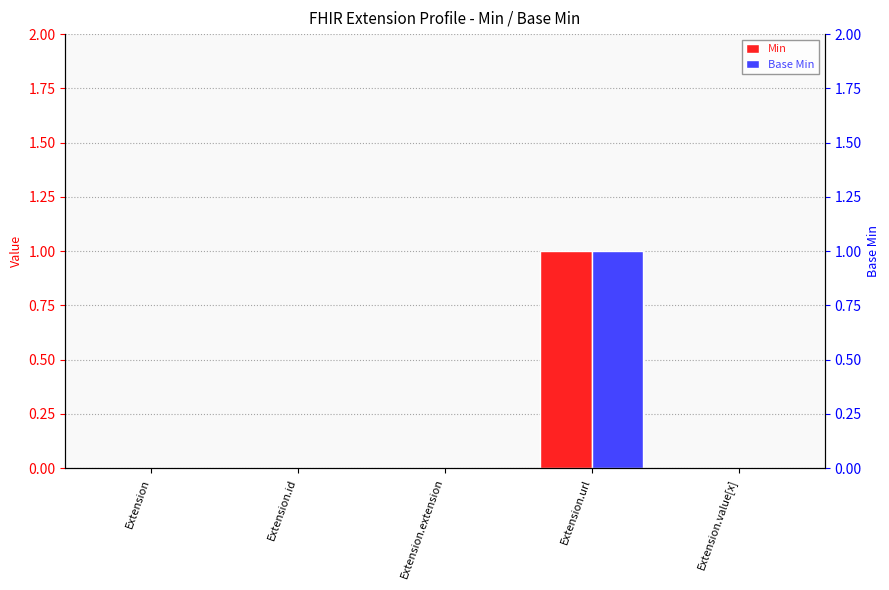

Between Extension.id and Extension.url, which is larger?

Extension.url